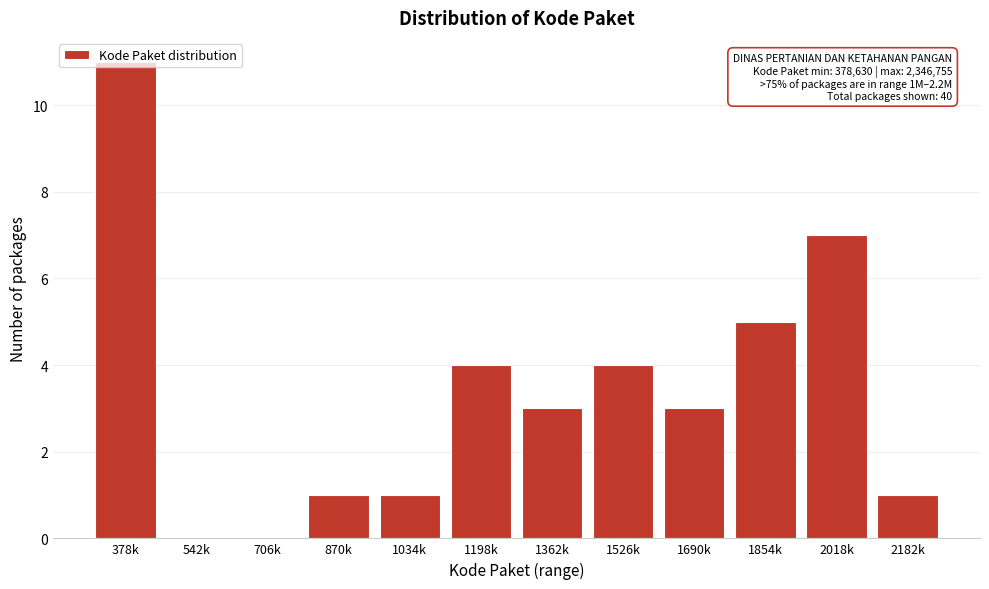

Which label corresponds to the largest value in the chart?

378k